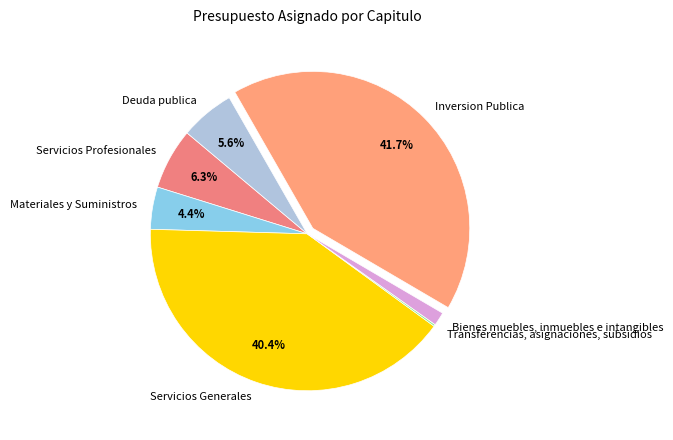

Between Materiales y Suministros and Bienes muebles, inmuebles e intangibles, which is larger?

Materiales y Suministros